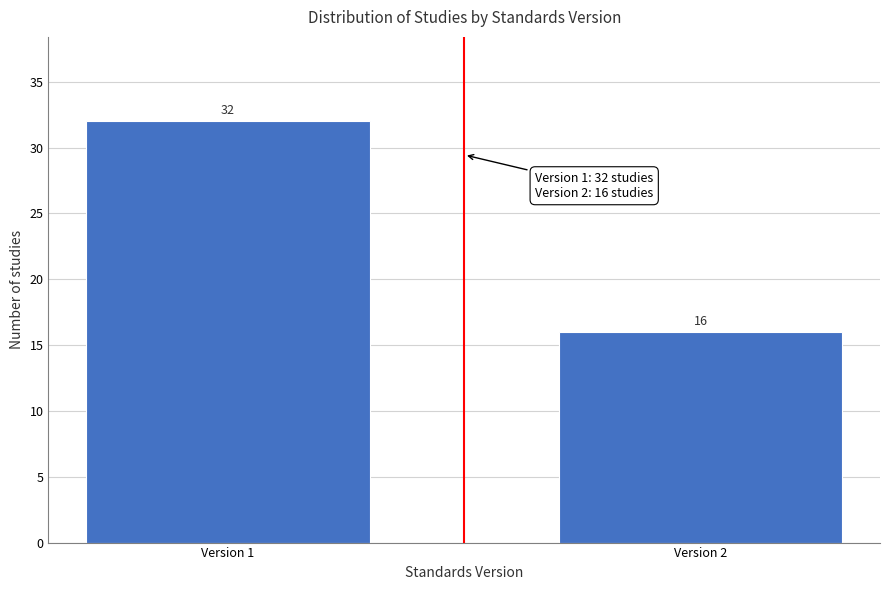

Reading left to right, extract all data points from this chart.

32	16